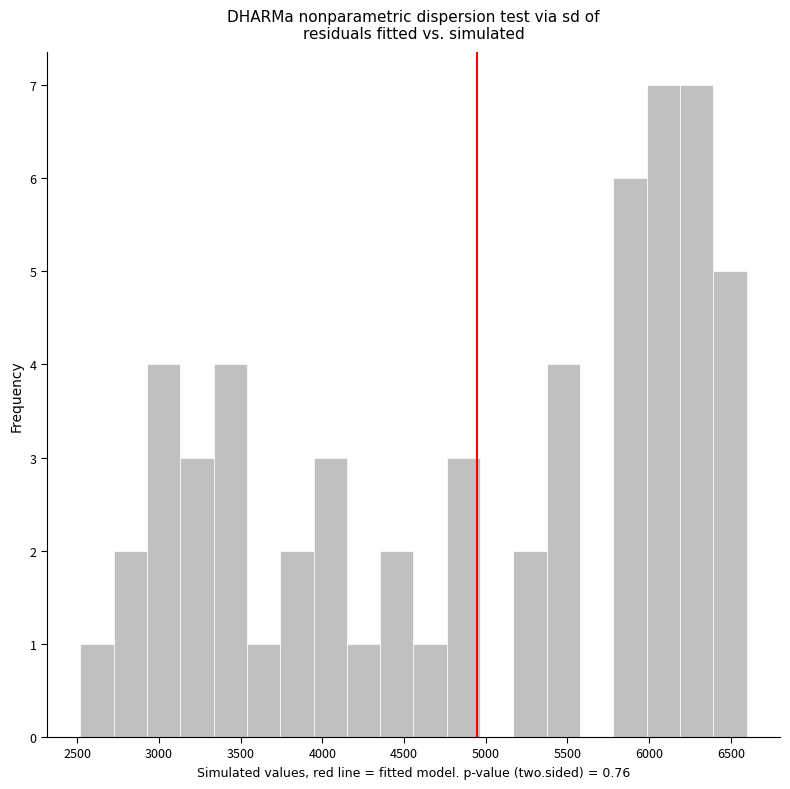

Reading left to right, transcribe this chart: for each bar, give the range it covers on the x-axis and its height. Neither the bar edges nor the heights are printed on the chart, so give them approximately, as read against the axes.

2500 to 2700: 1
2700 to 2950: 2
2950 to 3150: 4
3150 to 3350: 3
3350 to 3550: 4
3550 to 3750: 1
3750 to 3950: 2
3950 to 4150: 3
4150 to 4350: 1
4350 to 4550: 2
4550 to 4750: 1
4750 to 4950: 3
4950 to 5150: 0
5150 to 5350: 2
5350 to 5600: 4
5600 to 5800: 0
5800 to 6000: 6
6000 to 6200: 7
6200 to 6400: 7
6400 to 6600: 5